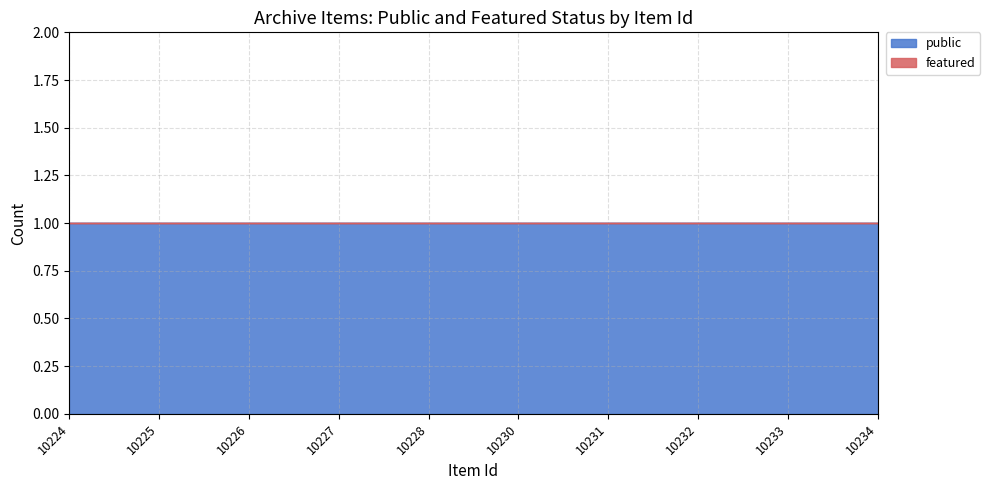

List the series in order of their peak value, lowest first.

featured, public